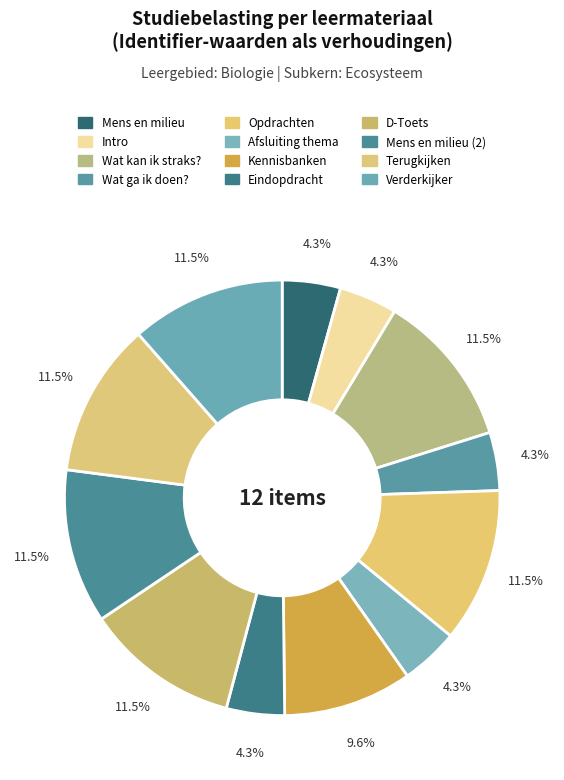

Which category has the biggest portion of the pie?

Wat kan ik straks?